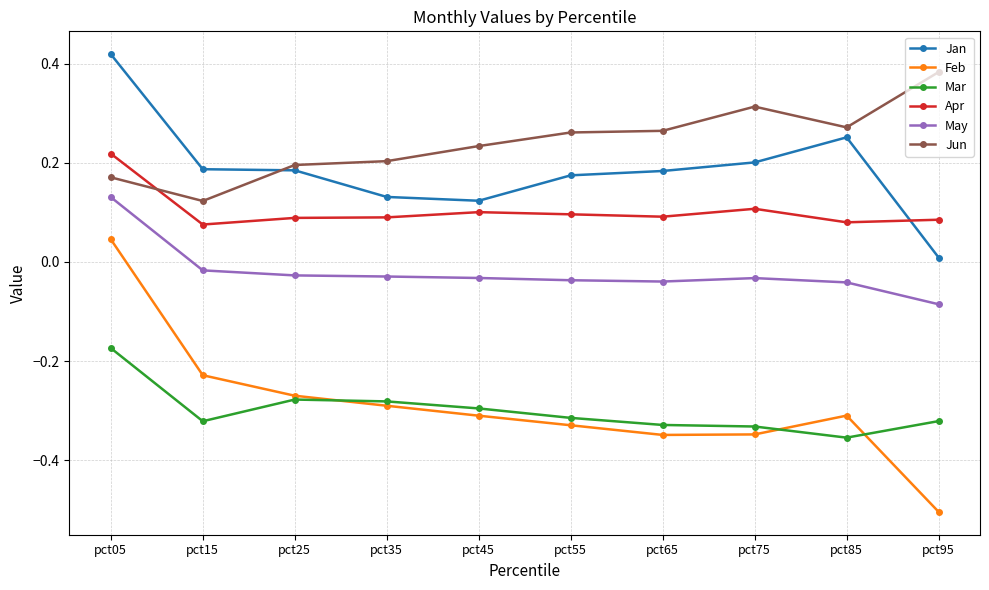

Which series has the widest spread of values?

Feb